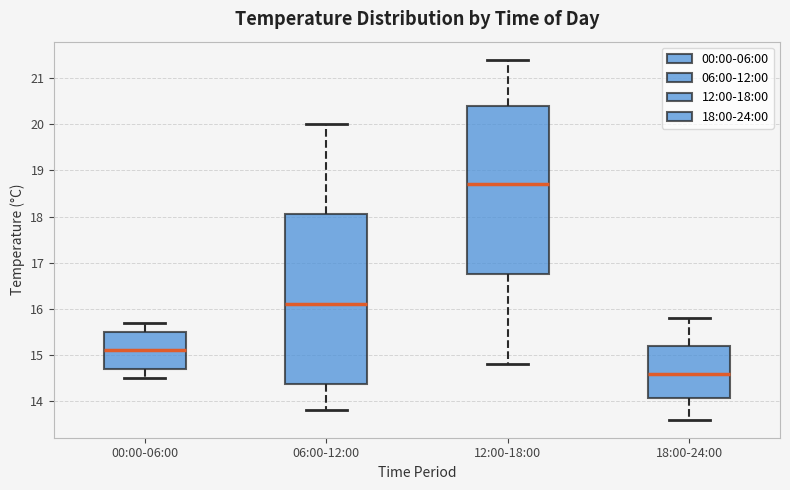

Reading left to right, transcribe this box plot: for each box, give where its median line is, the range the box spans, and where its two whiskers end, as read against the y-axis. The values are not printed on the chart, so give them approximately, as read against the axis.

00:00-06:00: median 15.1, box 14.7 to 15.5, whiskers 14.5 to 15.7
06:00-12:00: median 16.1, box 14.4 to 18.1, whiskers 13.8 to 20.0
12:00-18:00: median 18.7, box 16.8 to 20.4, whiskers 14.8 to 21.4
18:00-24:00: median 14.6, box 14.1 to 15.2, whiskers 13.6 to 15.8